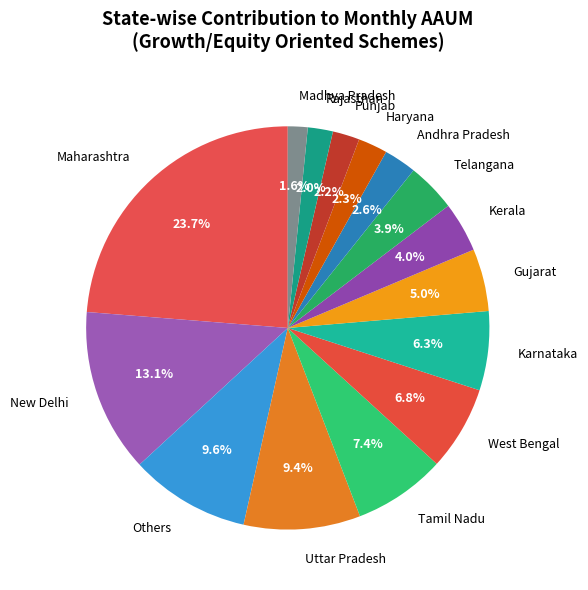

Between Telangana and Madhya Pradesh, which is larger?

Telangana